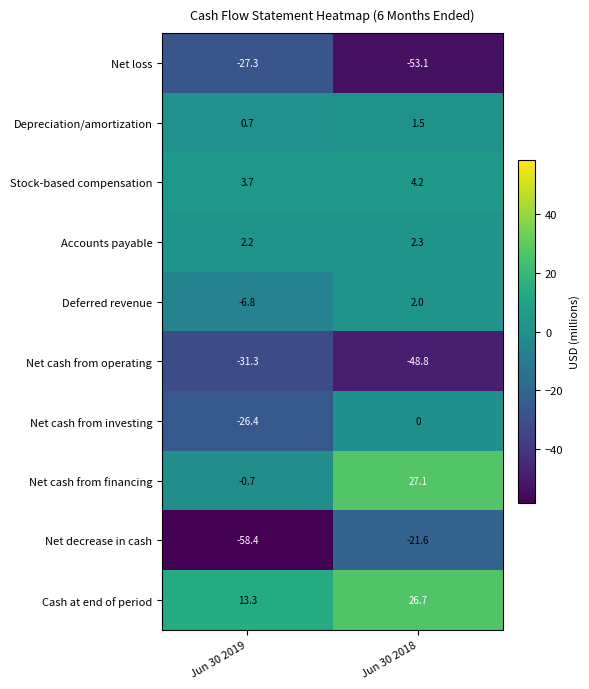

At which label is Deferred revenue closest to -2?

Jun 30 2018